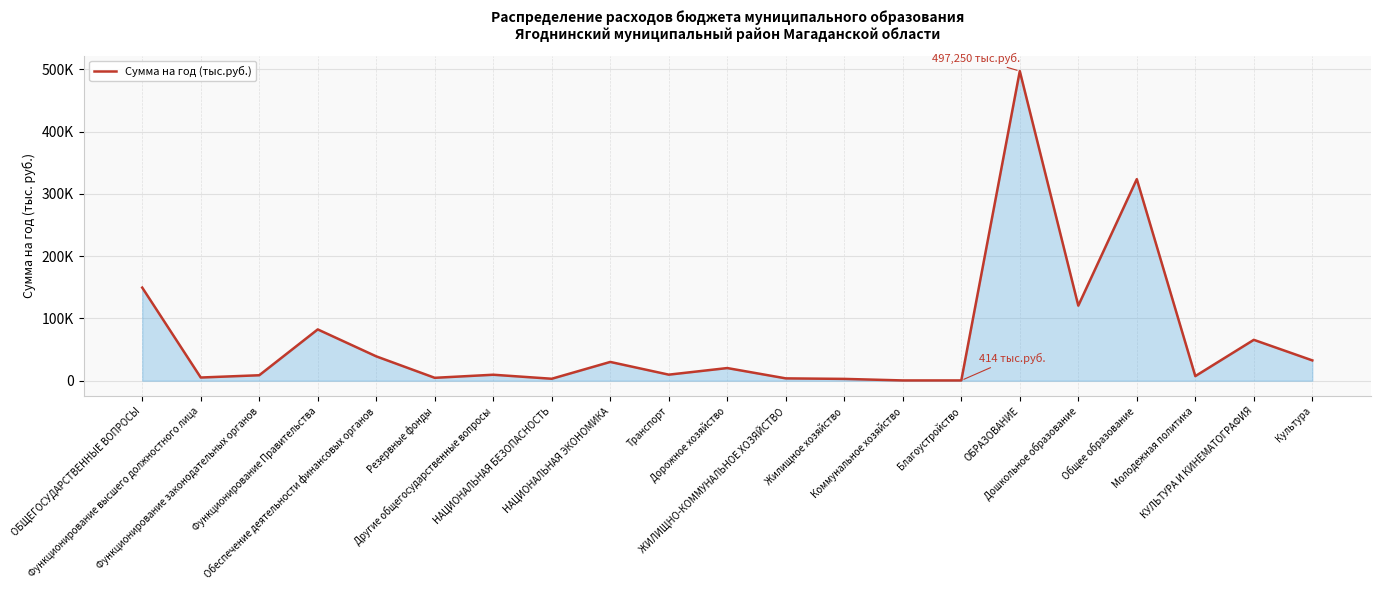

Does the chart display data point markers on the line(s)?

No